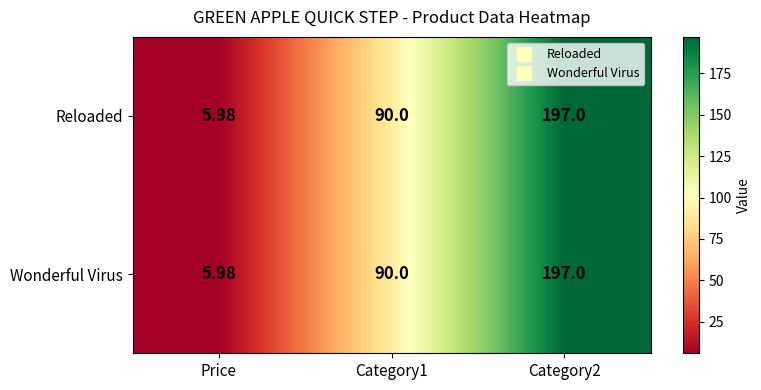

At how many categories does at least one series exceed 107?

1